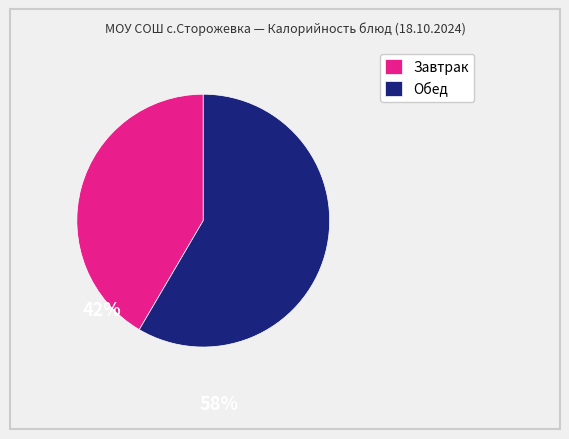

Do Завтрак and Обед together represent more than half of the pie?

Yes